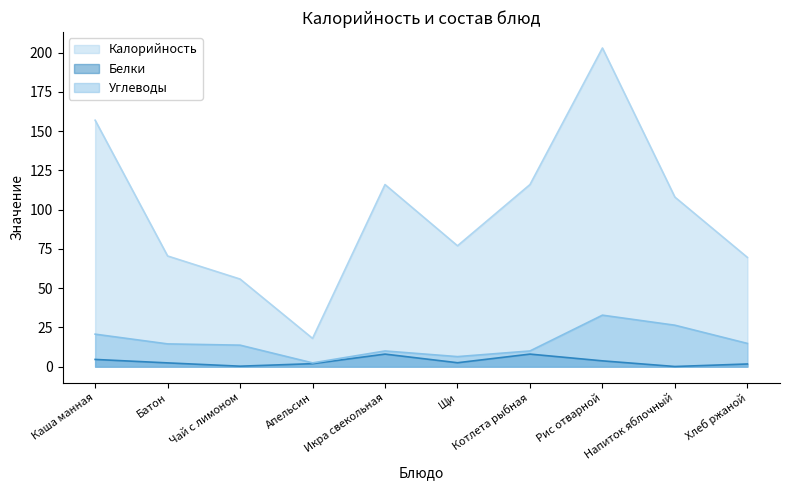

At how many categories does at least one series exceed 42?

9